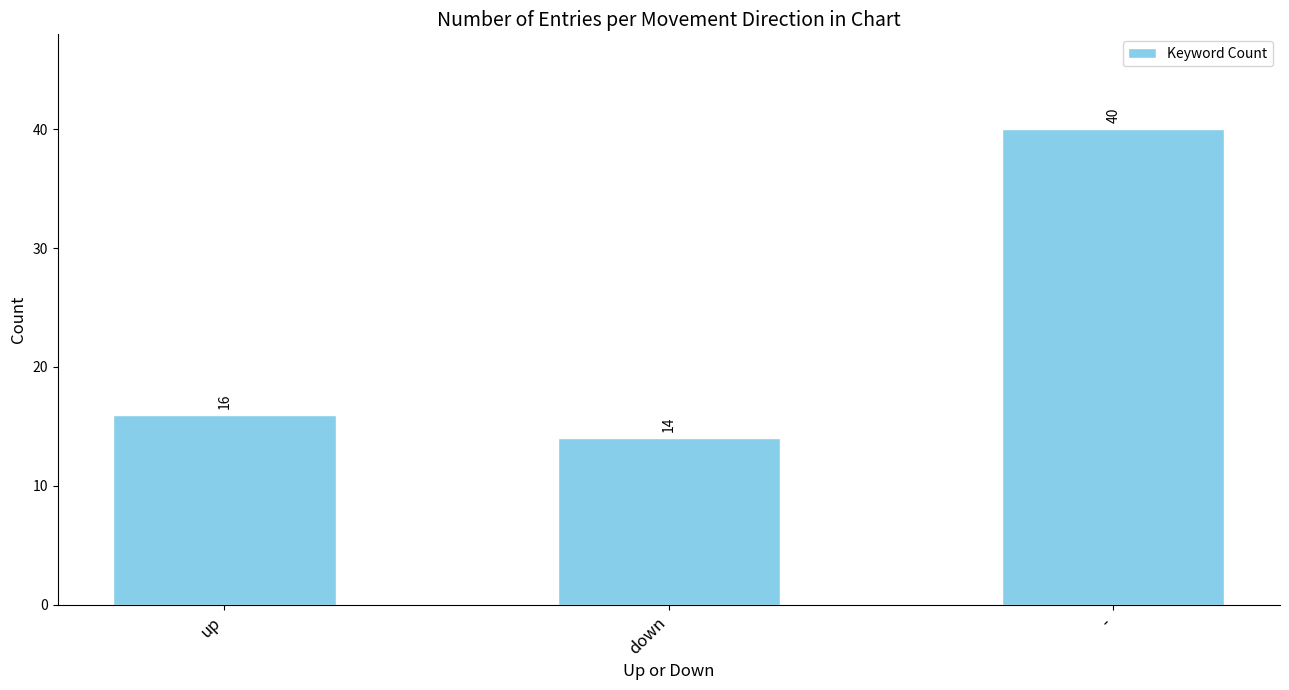

Where is the data nearest to the value 27?

up